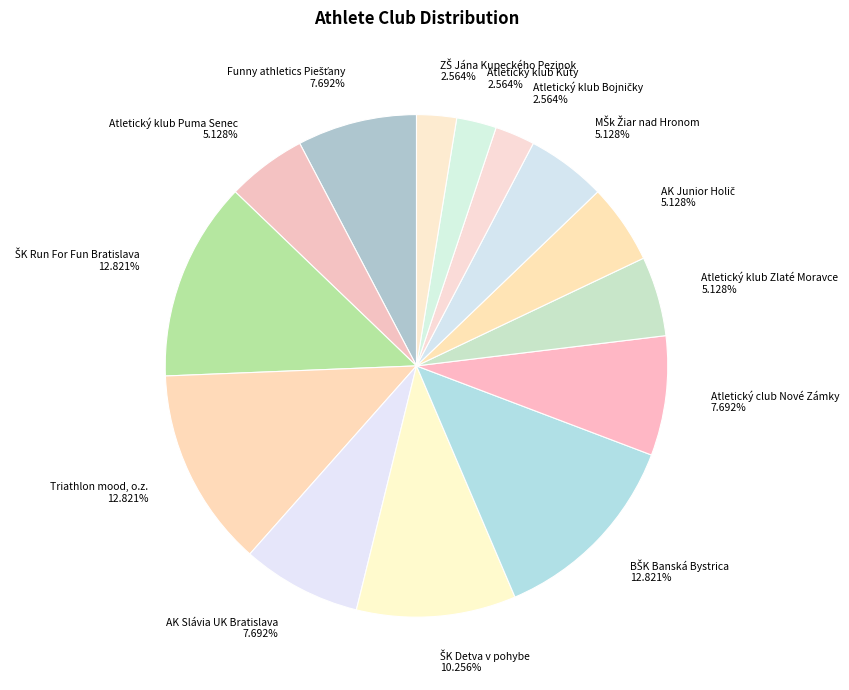

Does Atletický club Nové Zámky 7.692% account for over 50% of the chart?

No